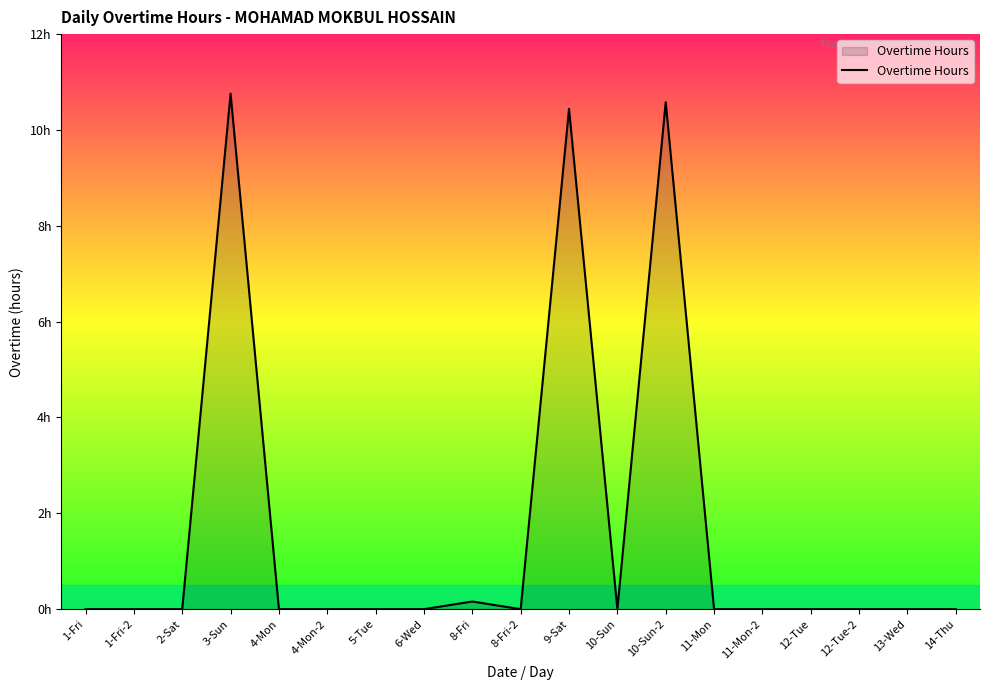

True or false: the data has more than 2 interior local peaks.

True